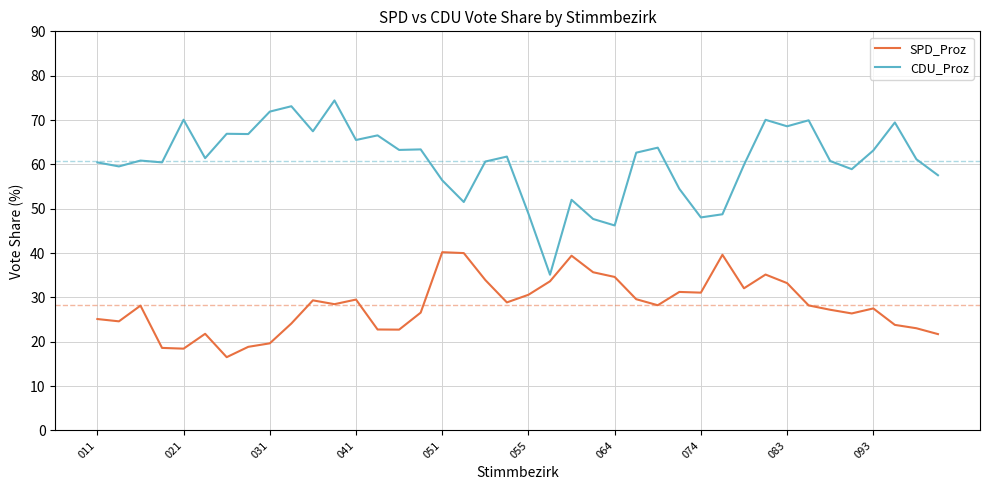

What is the smallest value displayed?

16.5